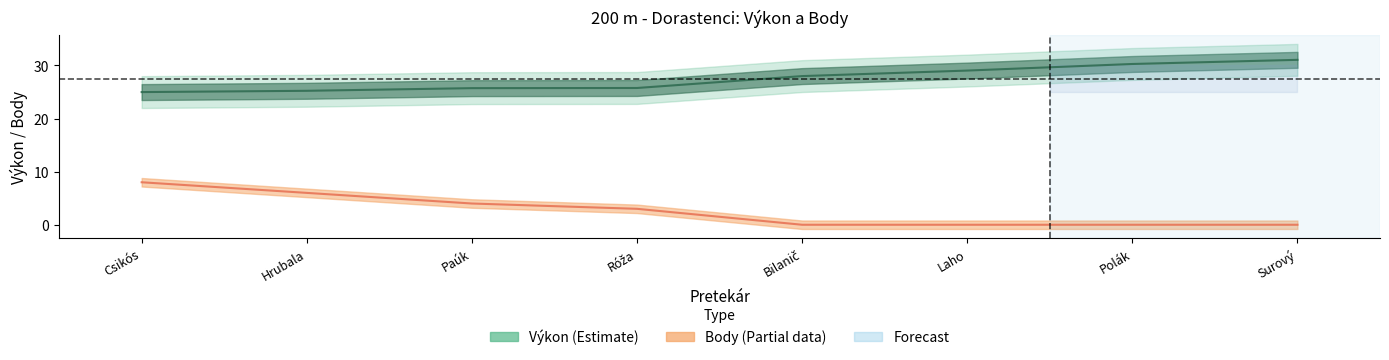

True or false: Body has more than 1 interior local peaks.

False